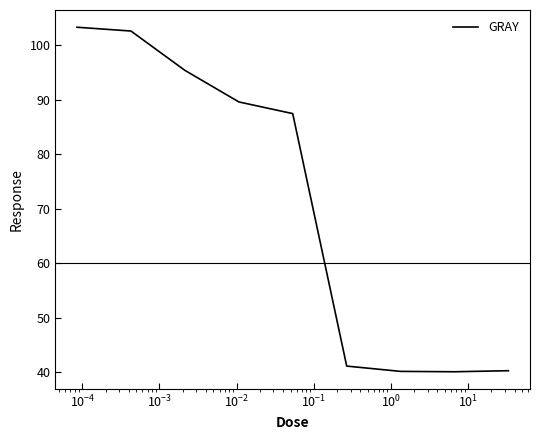

Is this an area chart (filled region under the line)?

No